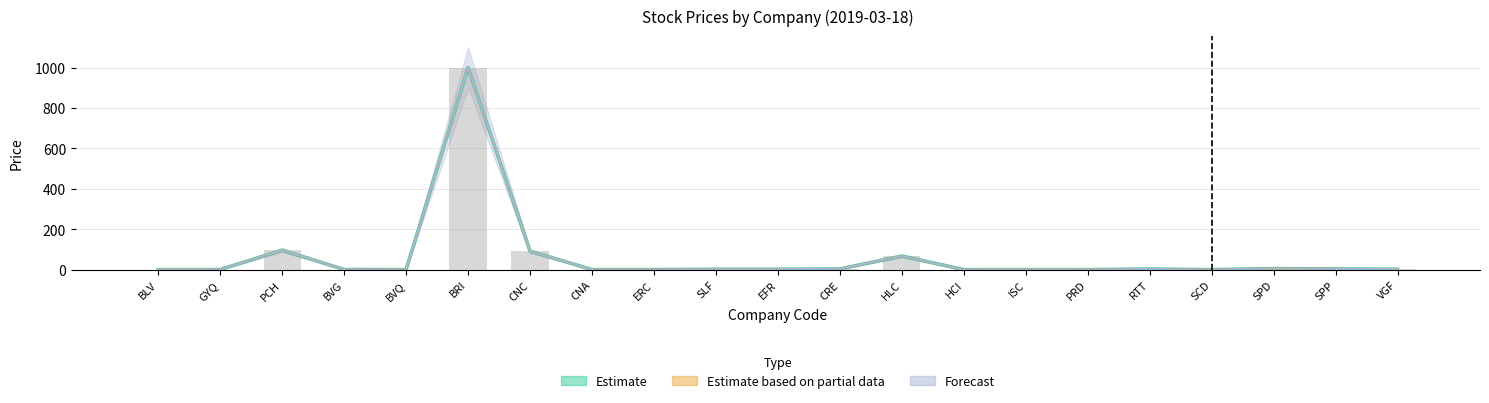

The Cierre series shows 47.6 at PCH. True or false?

False